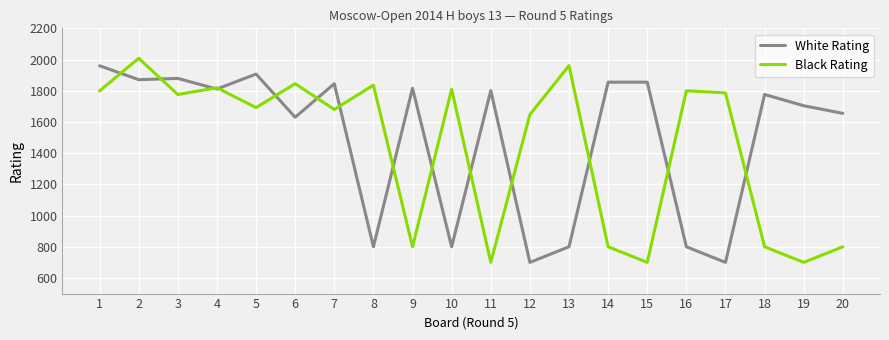

What is the spread (max minus min) of values at 6?

215